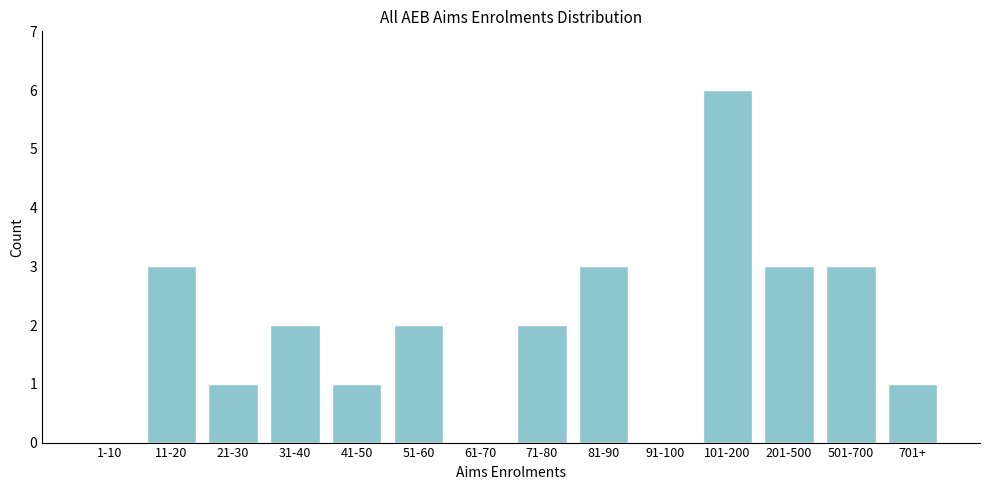

Reading right to left, list all the values displayed in this chart.

701+=1	501-700=3	201-500=3	101-200=6	91-100=0	81-90=3	71-80=2	61-70=0	51-60=2	41-50=1	31-40=2	21-30=1	11-20=3	1-10=0